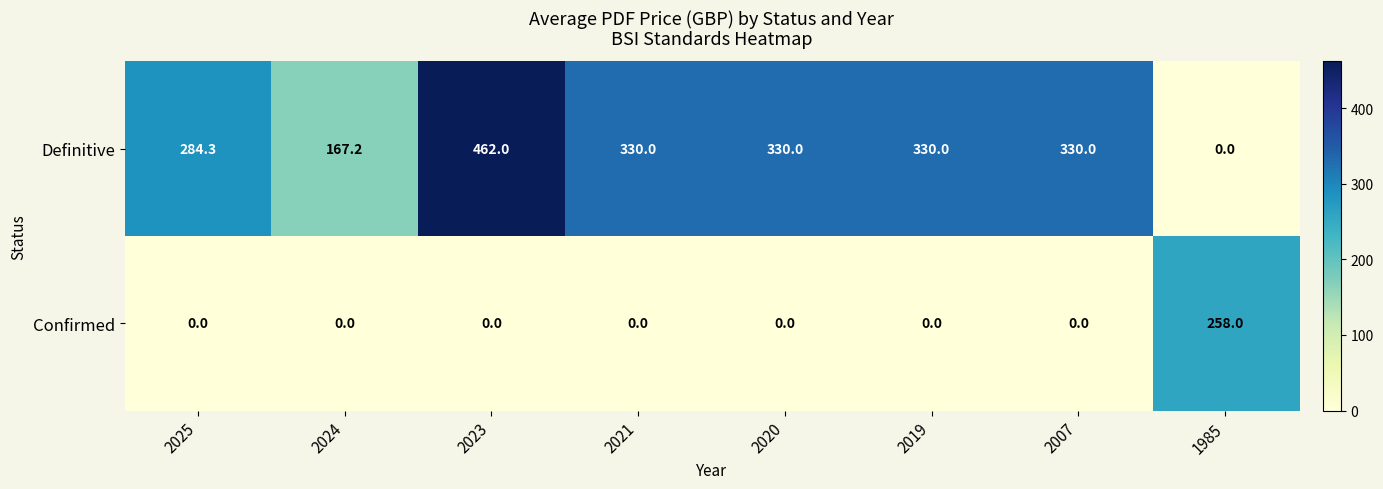

Rank the series at 2025 from highest to lowest value.

Definitive, Confirmed